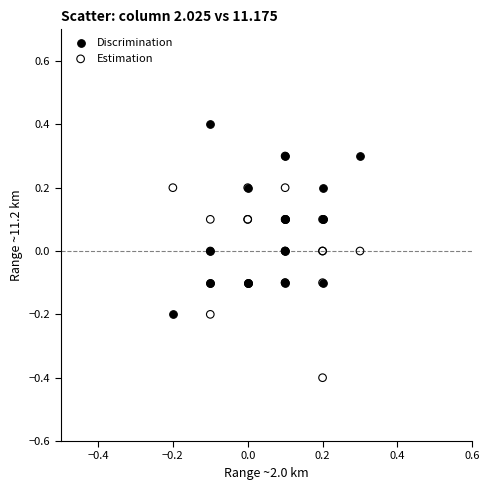

Which series has the largest Y range (max minus min)?

Estimation